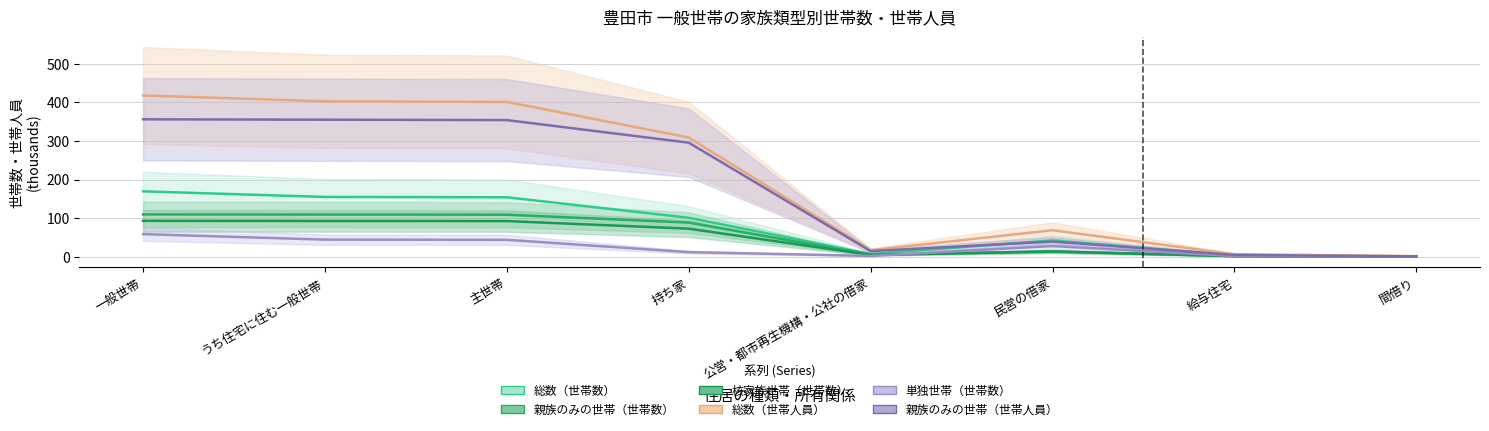

What is the total value across all series at 給与住宅?

19.7